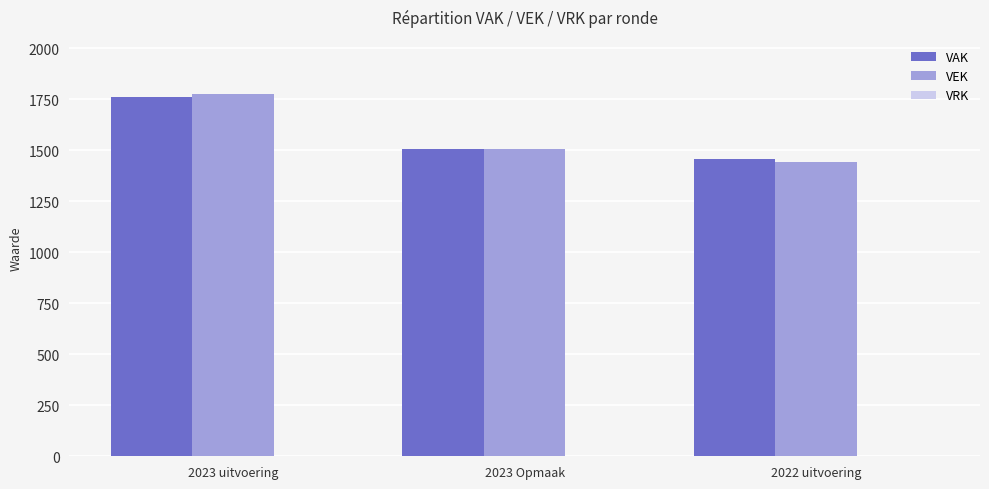

Rank the categories by VAK value from highest to lowest.

2023 uitvoering, 2023 Opmaak, 2022 uitvoering